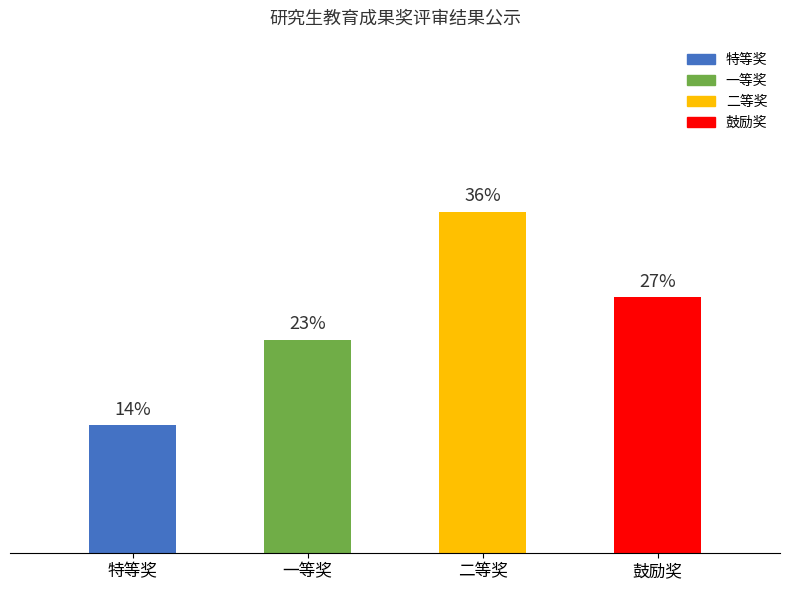

Does the chart contain any negative values?

No